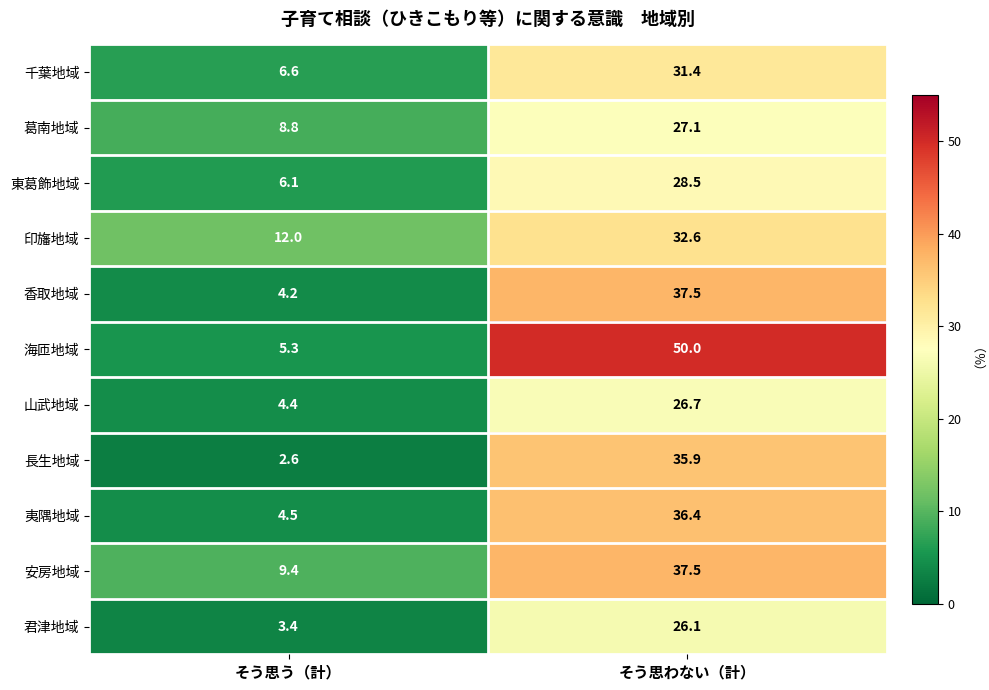

What is the total value across all series at そう思う（計）?

67.3